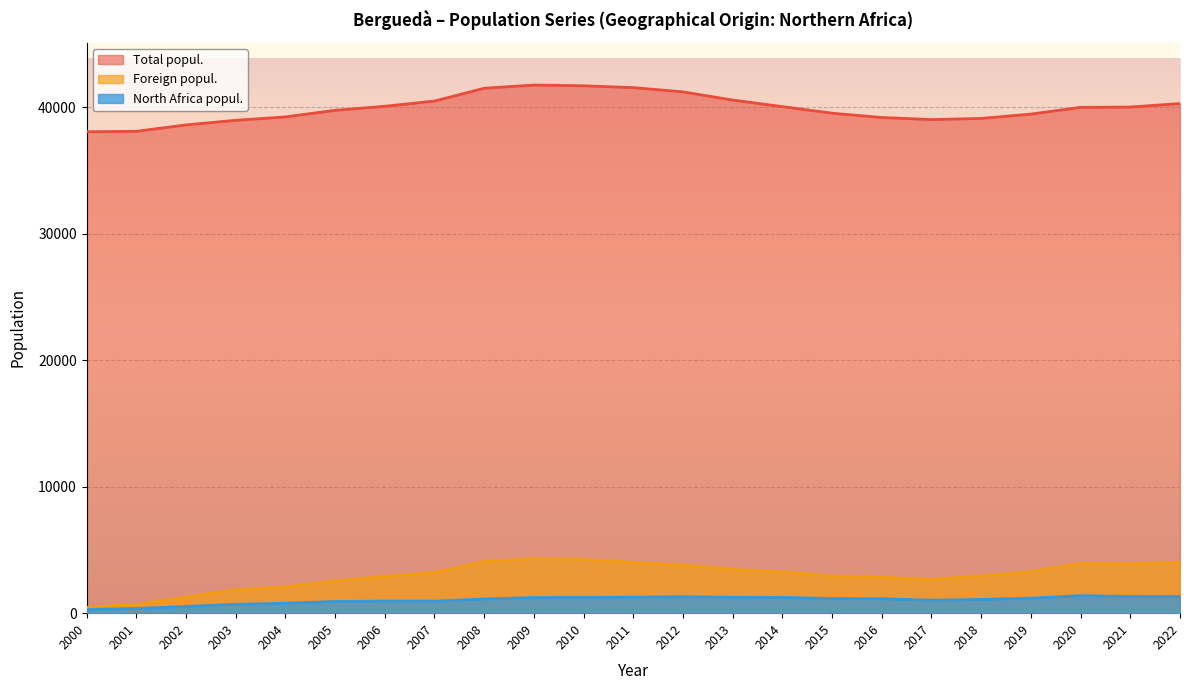

Rank the categories by North Africa popul. value from highest to lowest.

2020, 2021, 2022, 2012, 2011, 2013, 2014, 2010, 2009, 2019, 2015, 2016, 2008, 2018, 2017, 2006, 2007, 2005, 2004, 2003, 2002, 2001, 2000